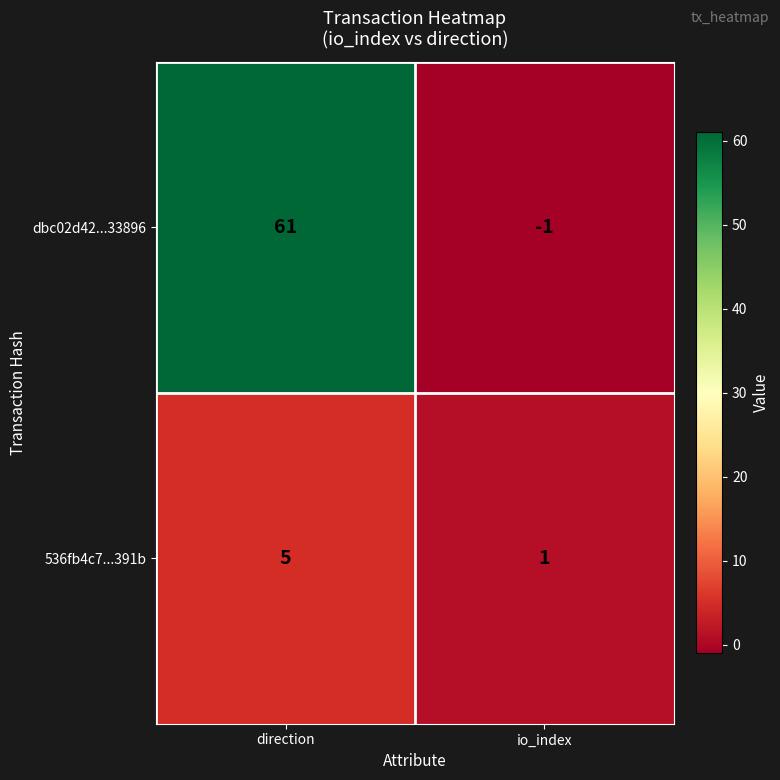

What is the average value of the 536fb4c7...391b series?

3